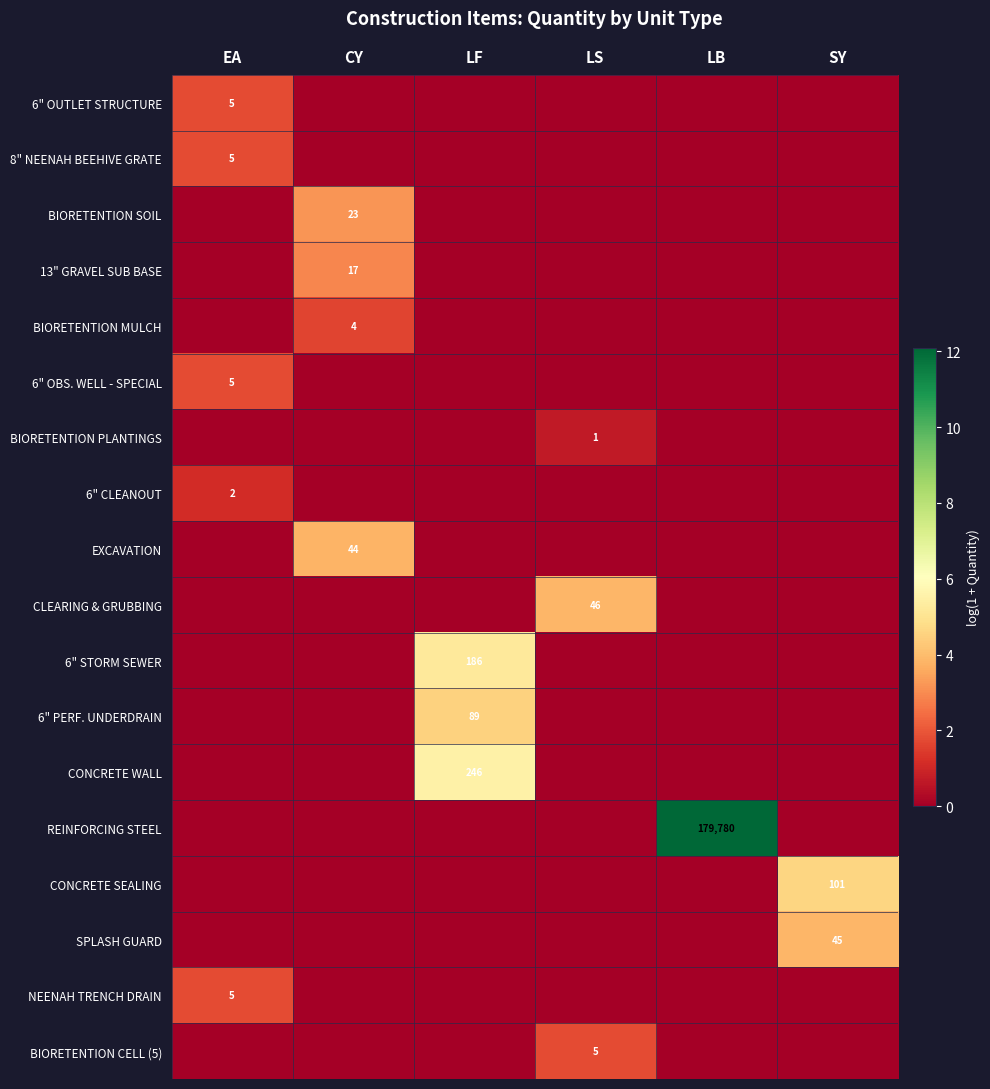

Is it true that REINFORCING STEEL equals 113444 at LB?

False